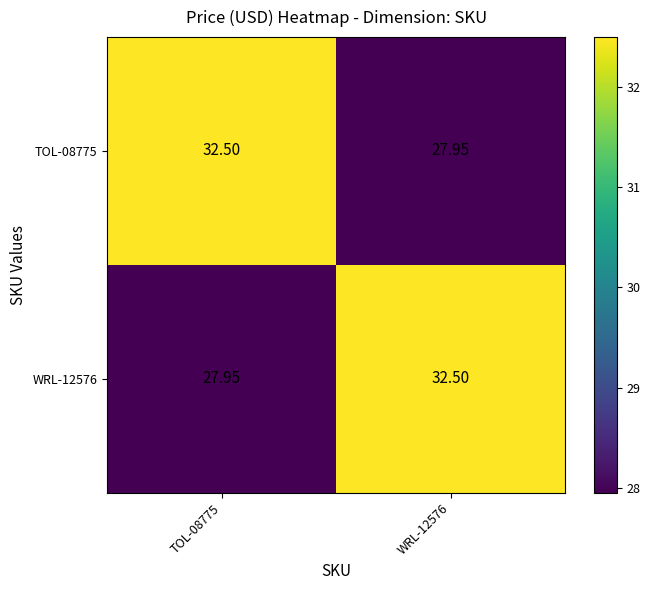

How many values in the TOL-08775 series are below 32?

1